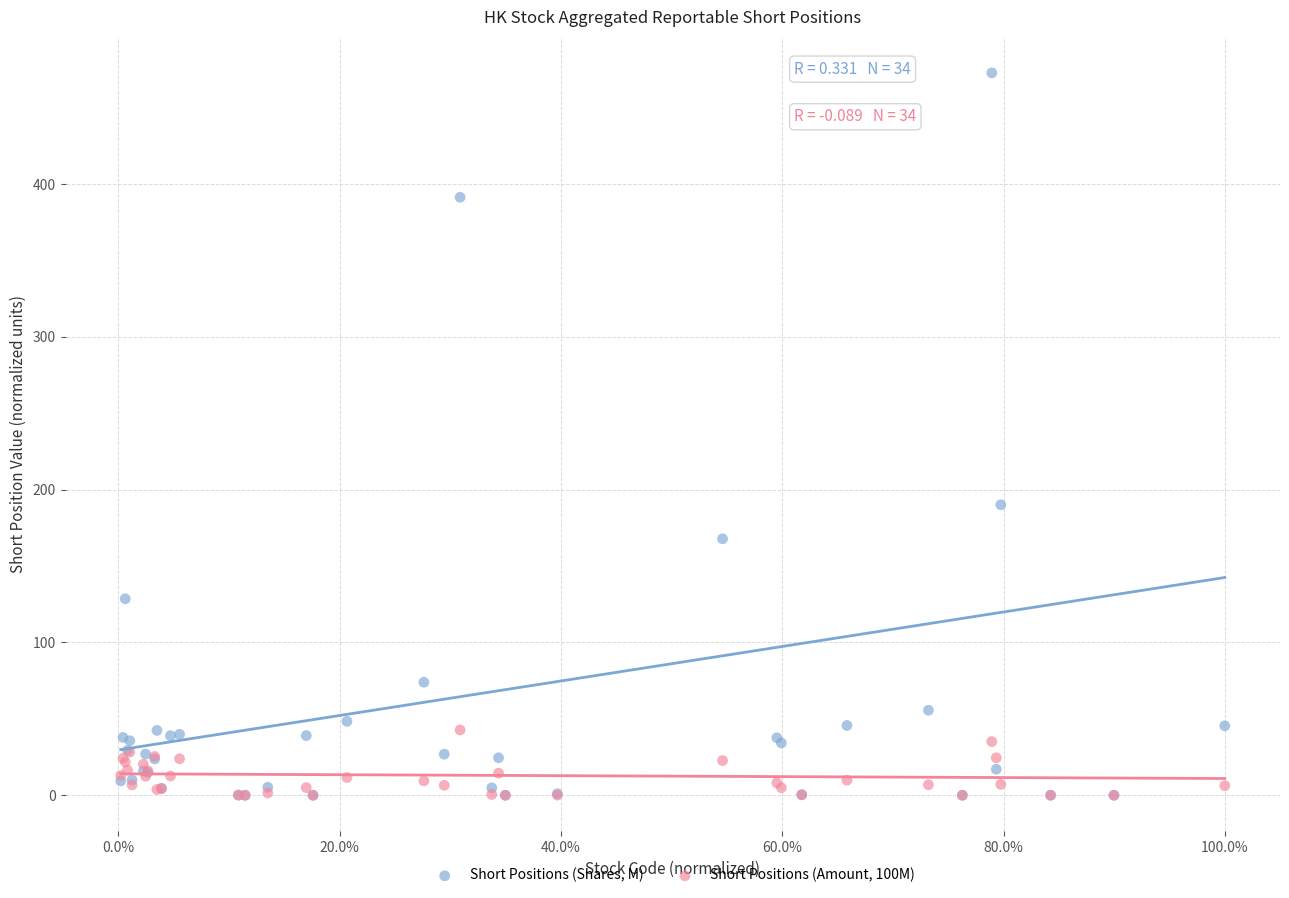

What are all the series names shown in the legend?

Short Positions (Shares, M), Short Positions (Amount, 100M)